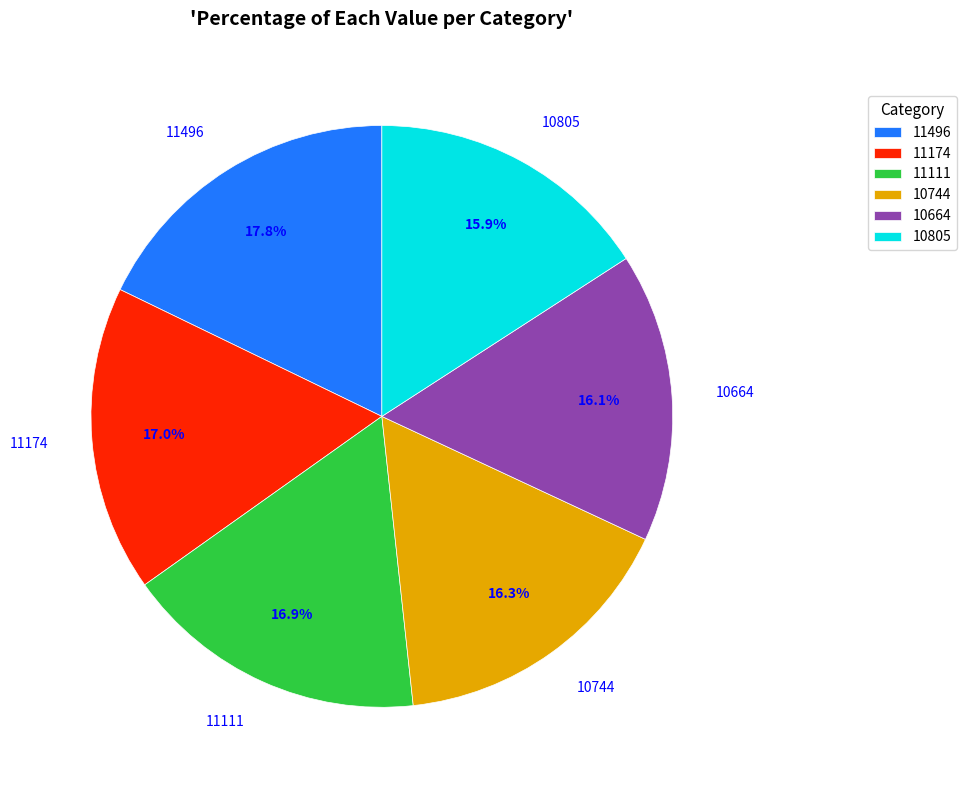

Is there any slice that represents more than half of the pie?

No